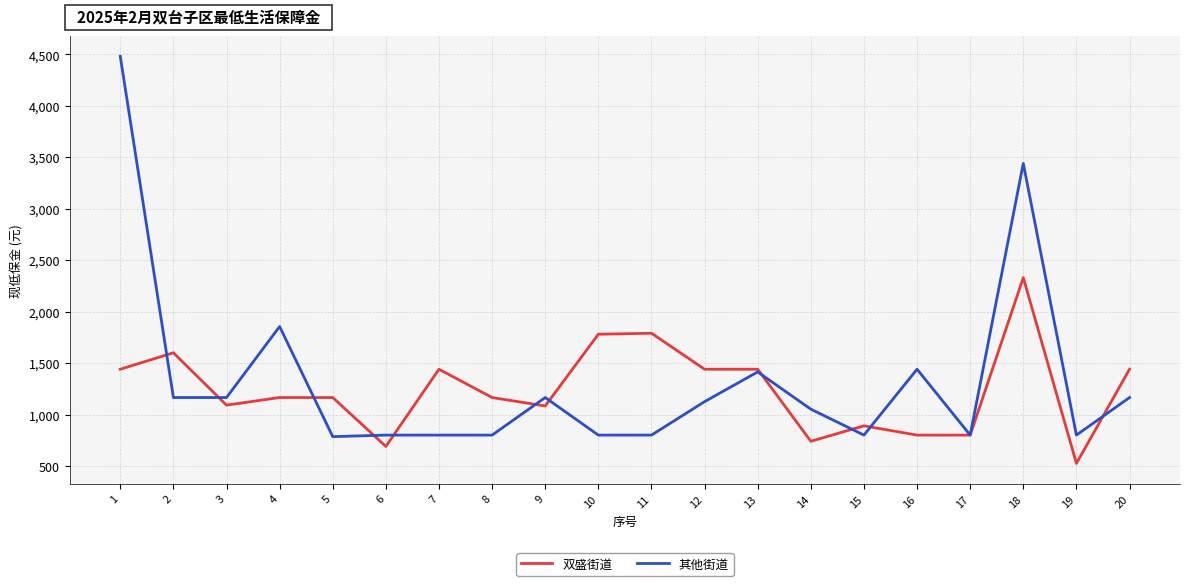

Is it true that 其他街道 equals 399 at 5?

False